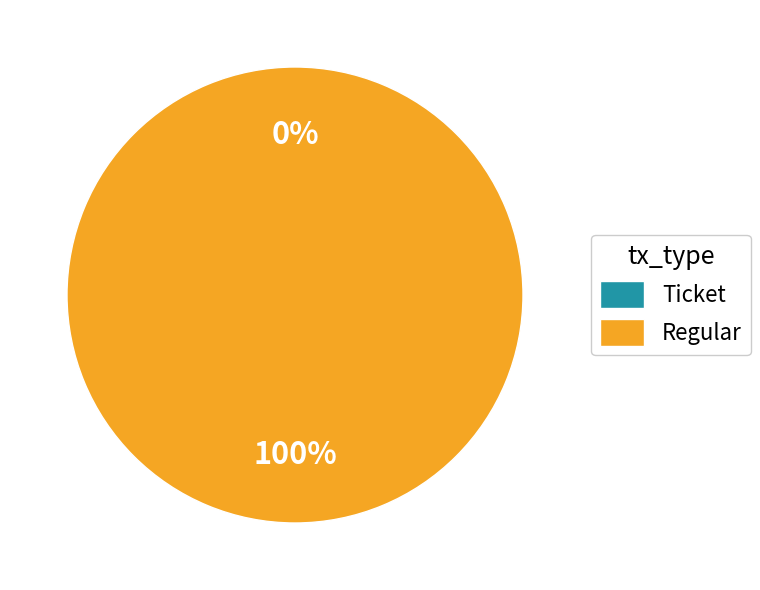

Which category accounts for the majority?

Regular